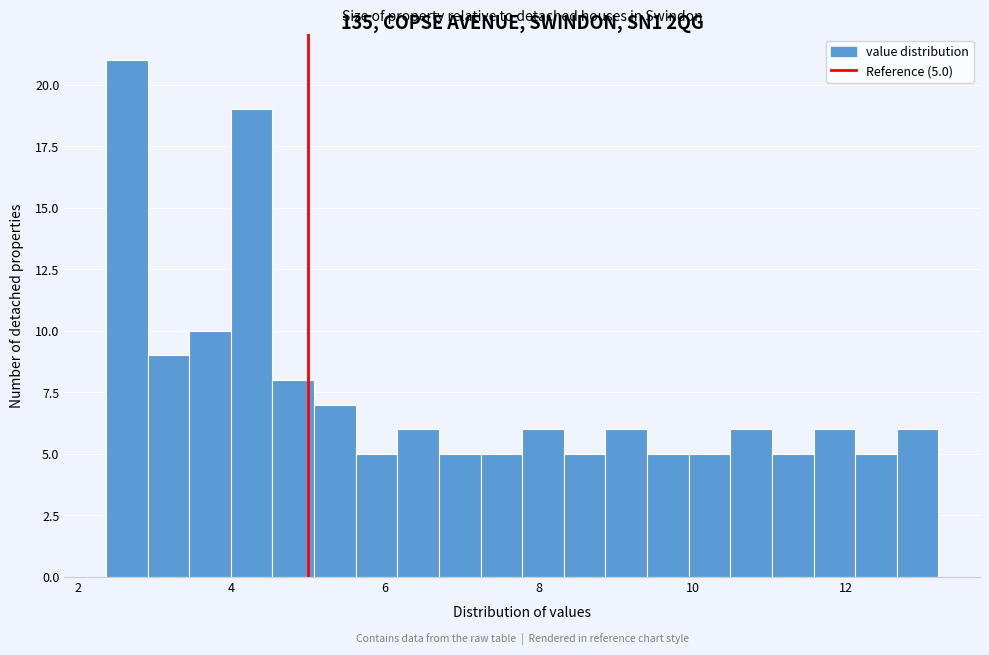

Around what value on the x-axis is the tallest bar? Give the approximate position of its centre, as read against the axis.

2.6